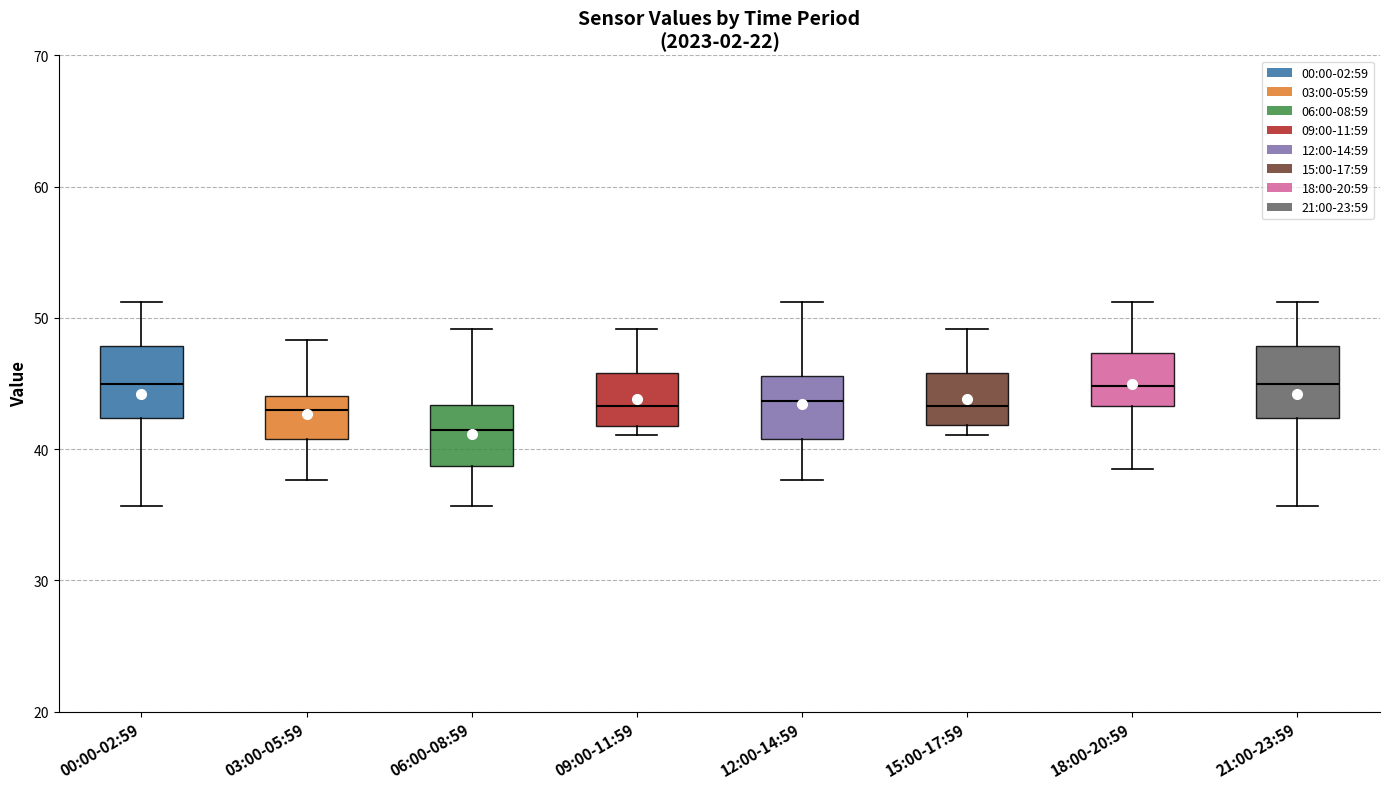

Reading left to right, read every box against the y-axis: the position of its median line, the range the box covers, and the ends of its whiskers. The values are not printed on the chart, so give them approximately, as read against the axis.

00:00-02:59: median 45, box 42 to 48, whiskers 36 to 51
03:00-05:59: median 43, box 41 to 44, whiskers 38 to 48
06:00-08:59: median 41, box 39 to 43, whiskers 36 to 49
09:00-11:59: median 43, box 42 to 46, whiskers 41 to 49
12:00-14:59: median 44, box 41 to 46, whiskers 38 to 51
15:00-17:59: median 43, box 42 to 46, whiskers 41 to 49
18:00-20:59: median 45, box 43 to 47, whiskers 39 to 51
21:00-23:59: median 45, box 42 to 48, whiskers 36 to 51